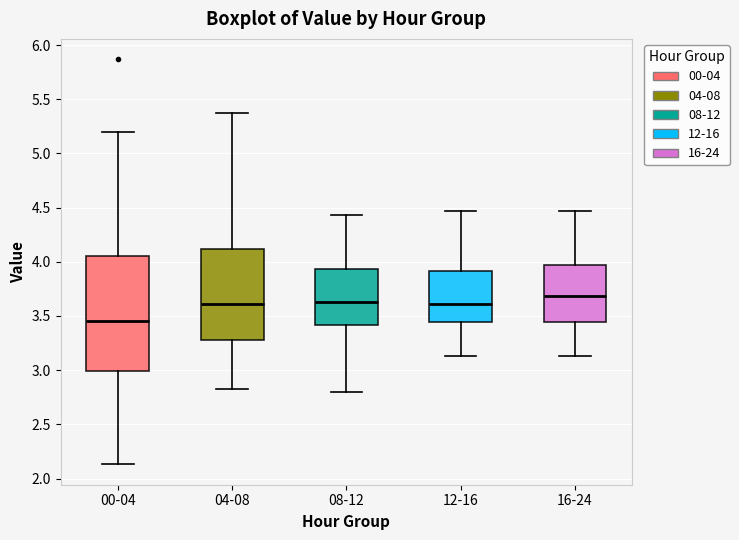

Which box is the tallest, from its lower edge to its upper edge?

00-04